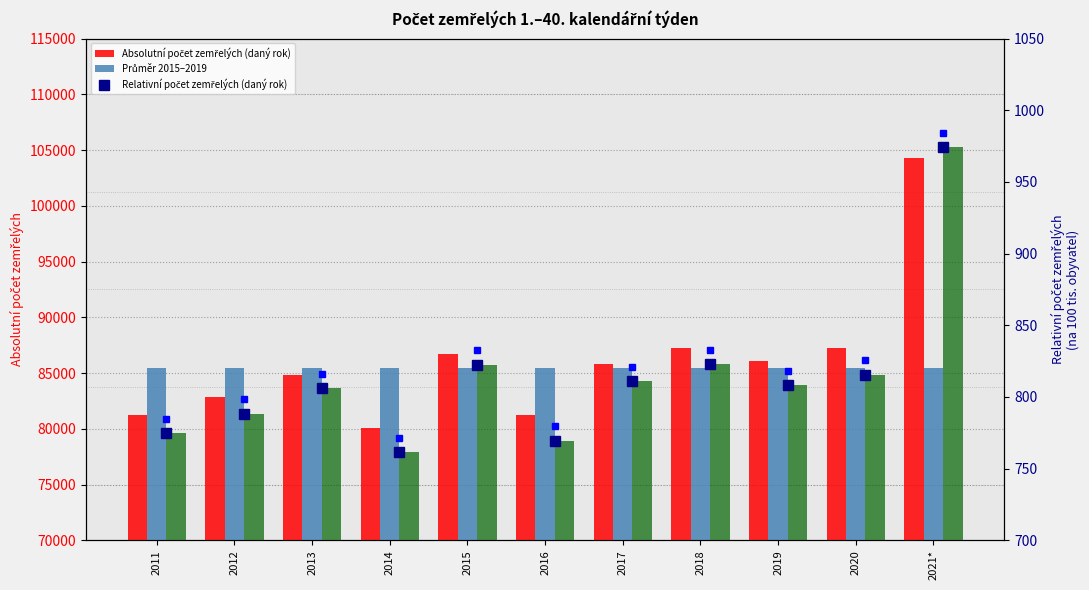

Between 2013 and 2017, which is larger?

2017